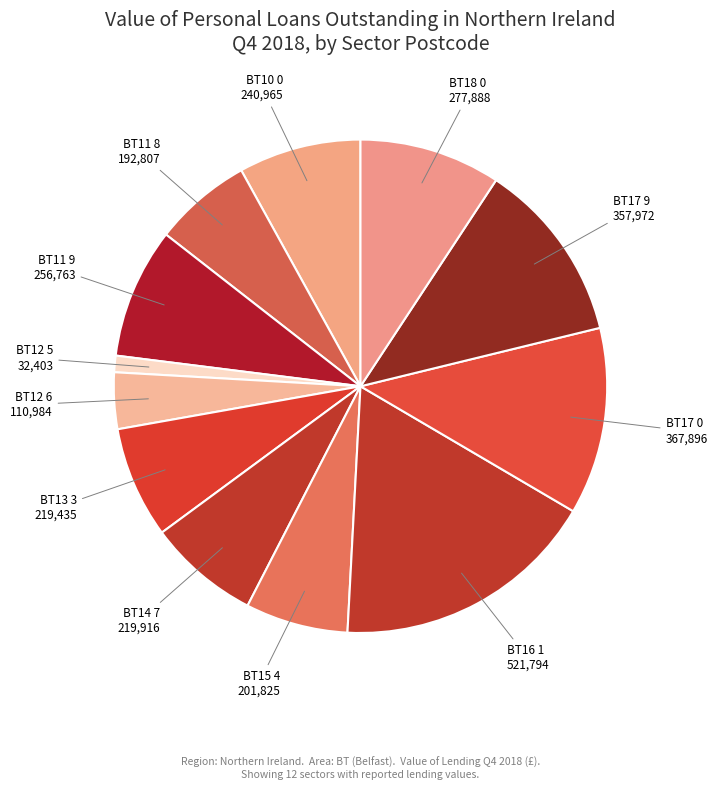

Combined, do BT12 6 and BT13 3 account for over 50%?

No